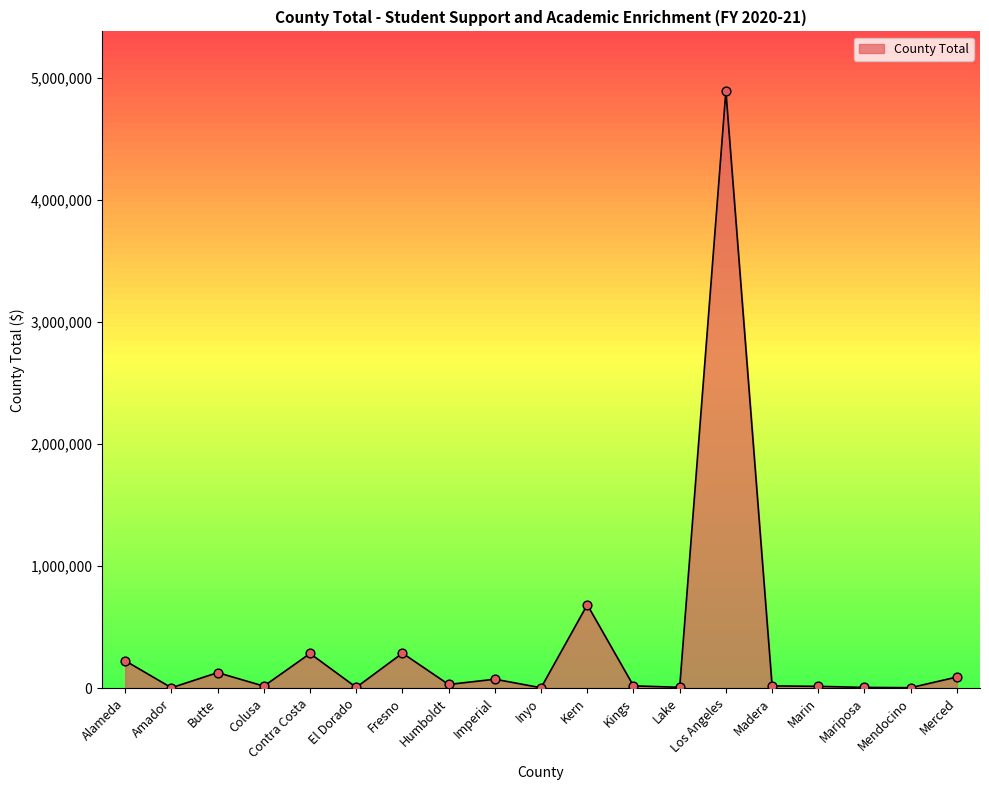

What is the change in value from Mariposa to Mendocino?

-2267